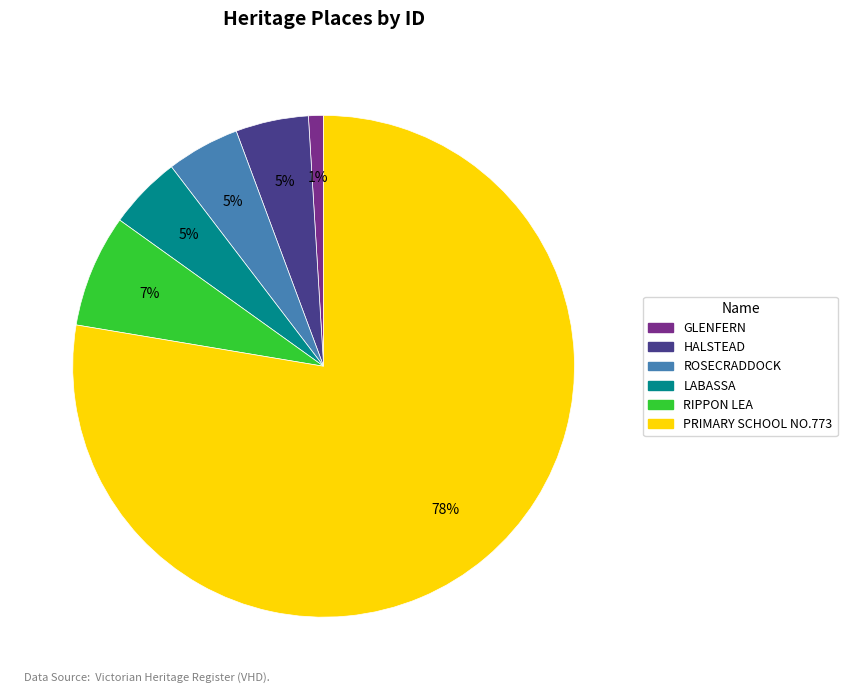

Is there a majority slice in this chart?

Yes